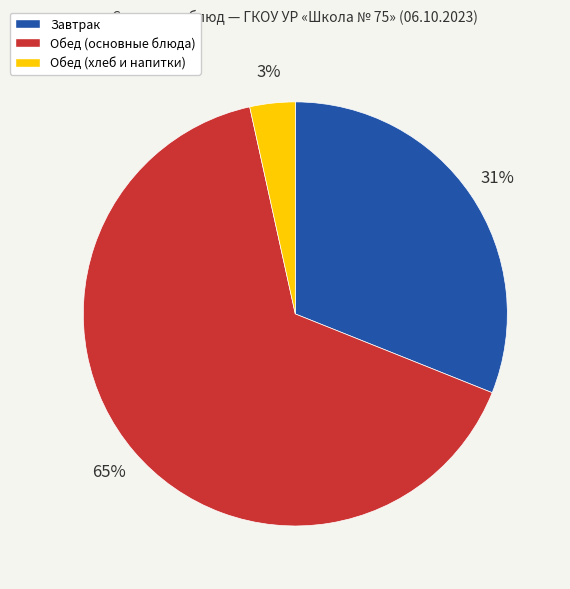

Does any single category account for the majority?

Yes